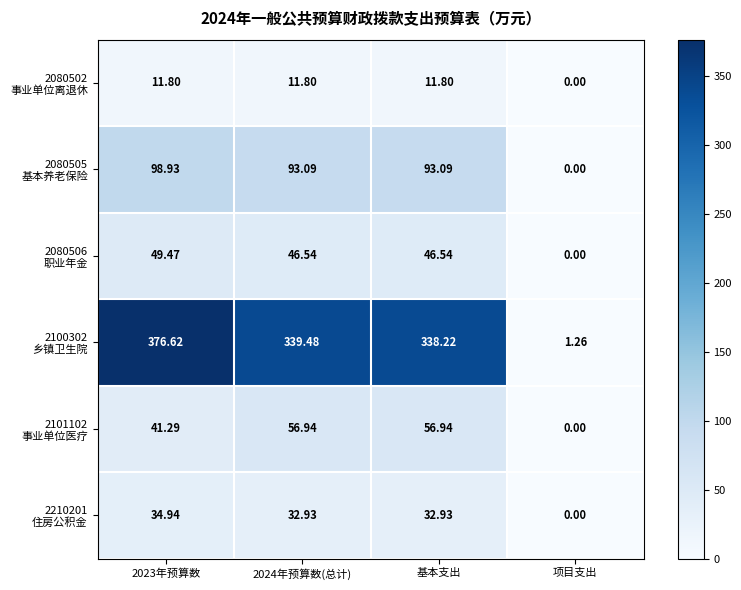

At how many categories does at least one series exceed 129?

3